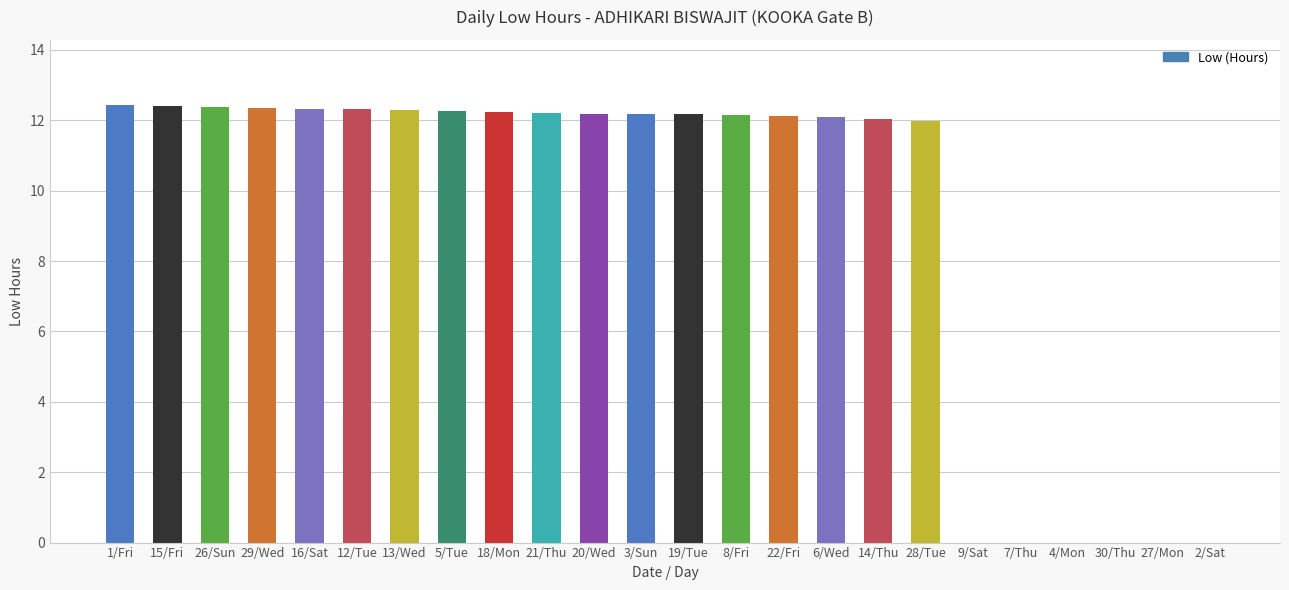

How many categories are shown in the chart?

24